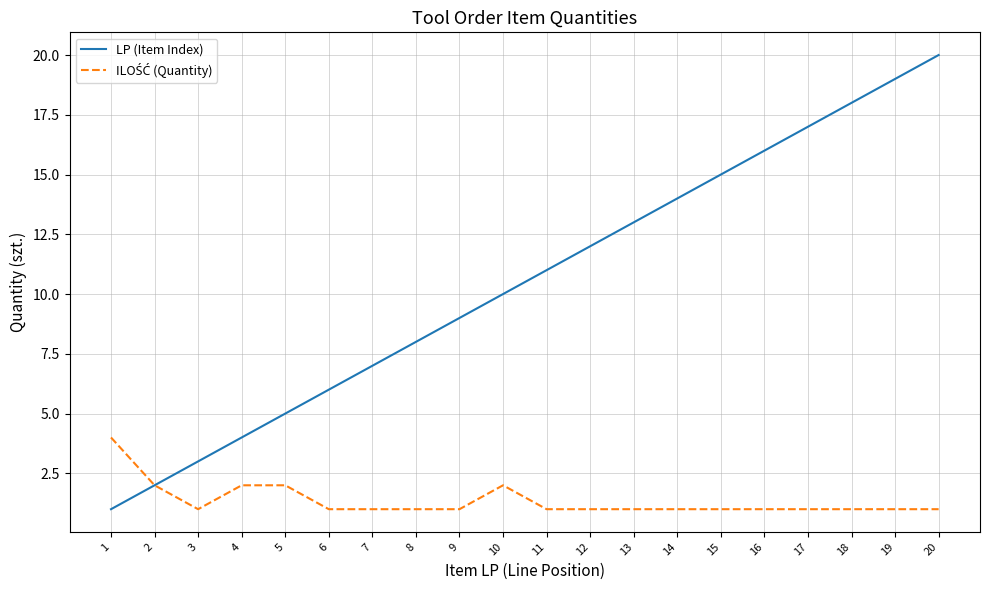

The LP (Item Index) series shows 10 at 10. True or false?

True